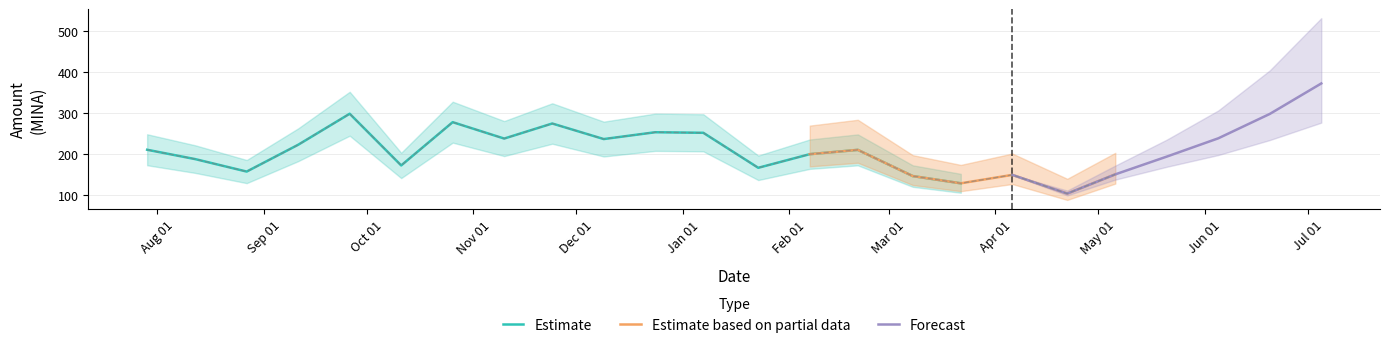

What is the label of the 12th point from the right?

2024-01-07